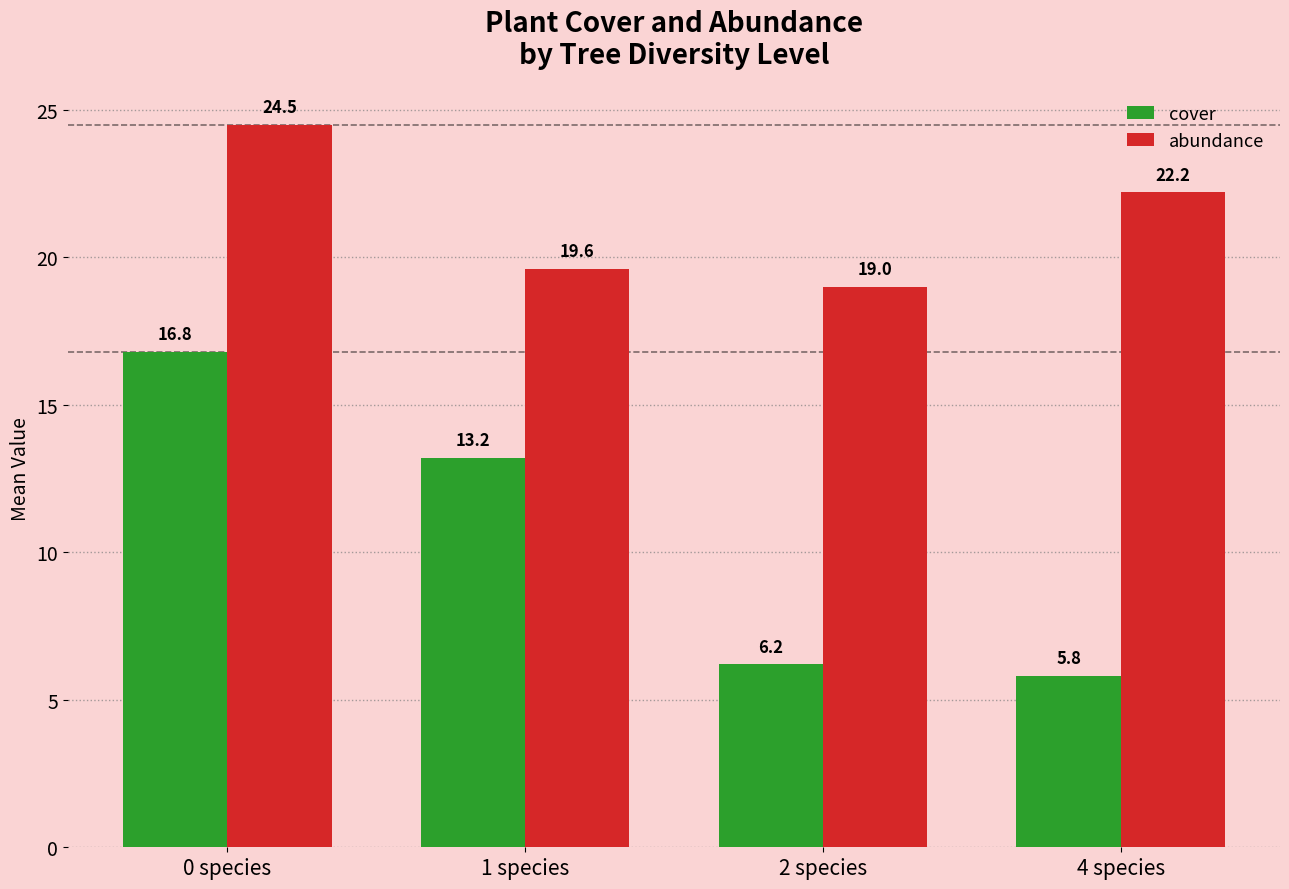

Rank the categories by cover value from lowest to highest.

4 species, 2 species, 1 species, 0 species